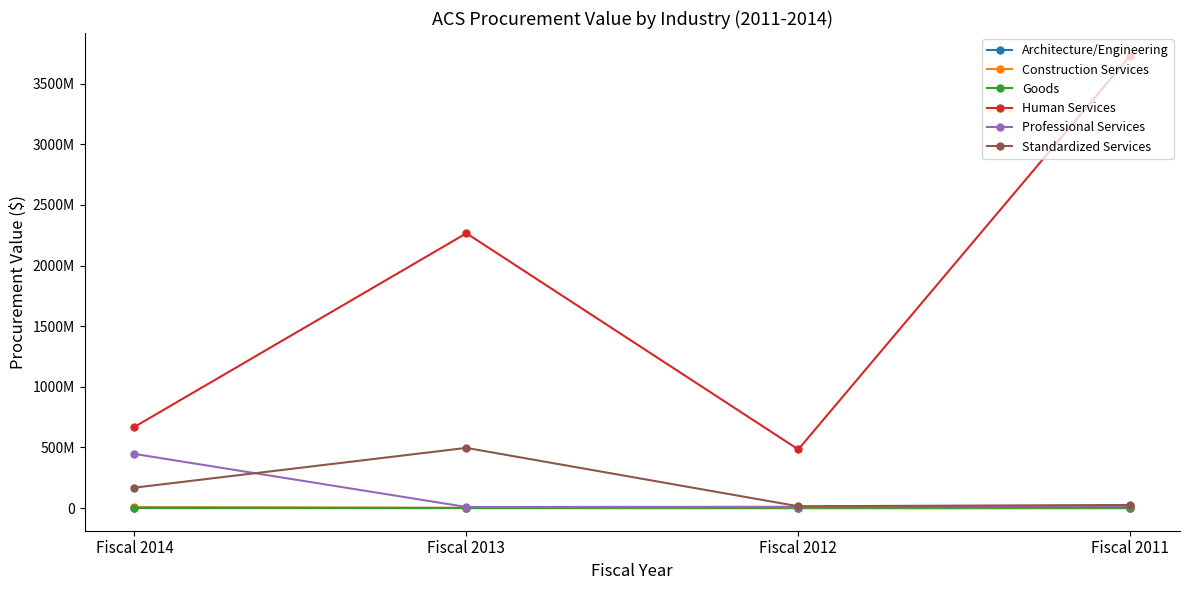

At which label does Construction Services first exceed 1650185?

Fiscal 2014